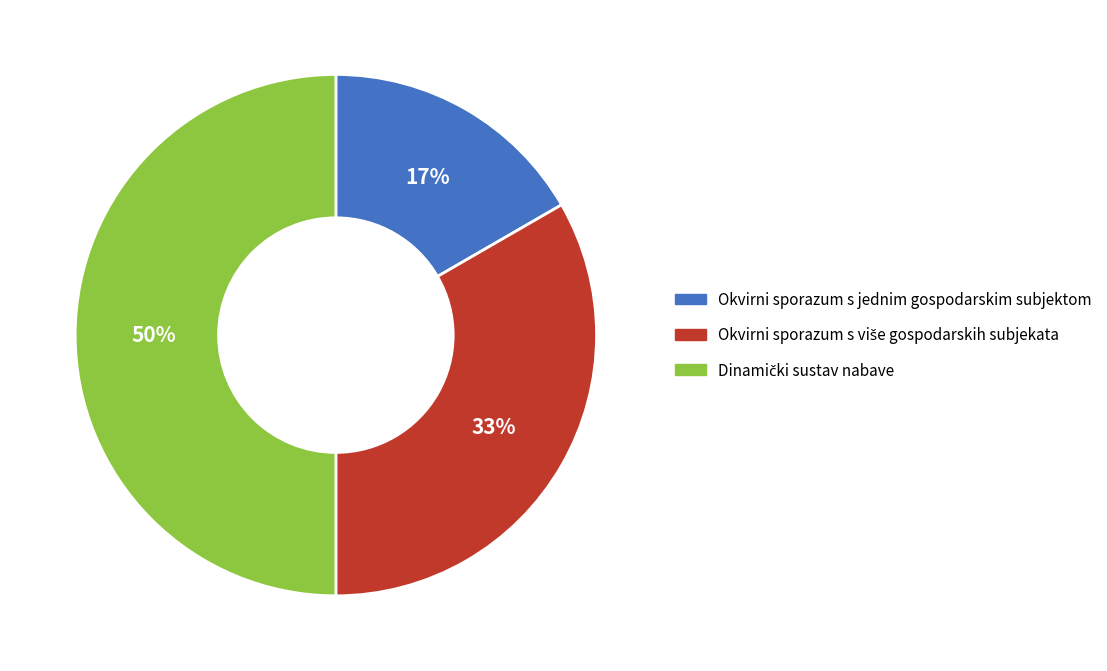

Which slice is the smallest?

Okvirni sporazum s jednim gospodarskim subjektom